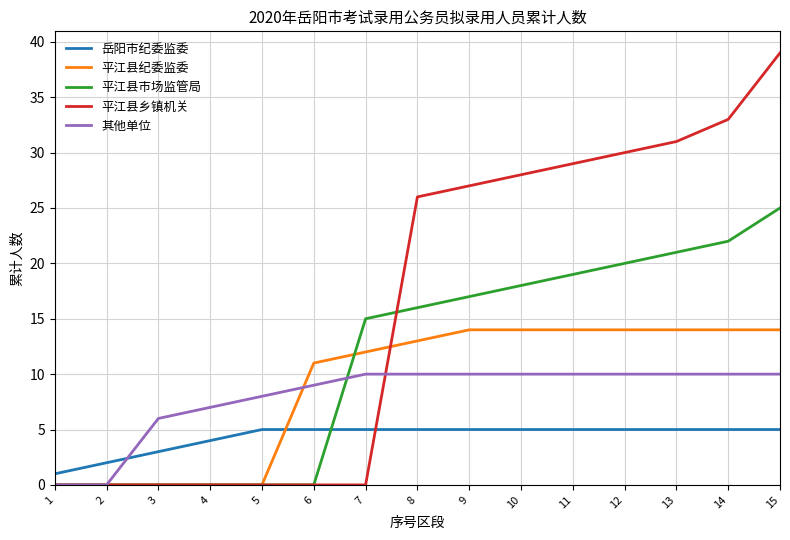

Count the number of categories in the chart.

15